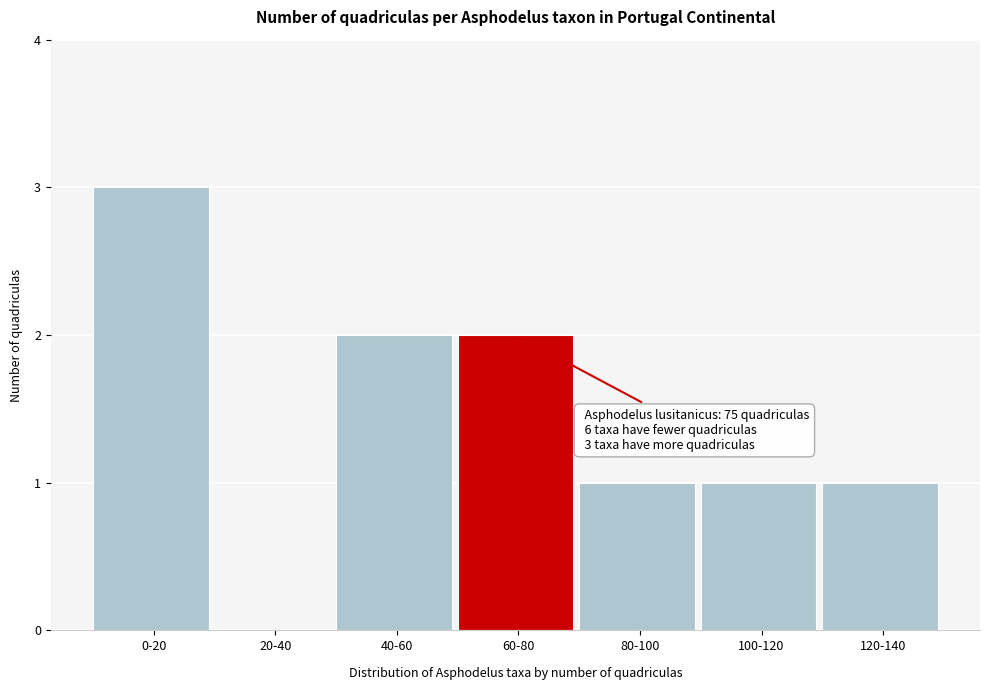

Reading left to right, list all the values displayed in this chart.

0-20=3	20-40=0	40-60=2	60-80=2	80-100=1	100-120=1	120-140=1